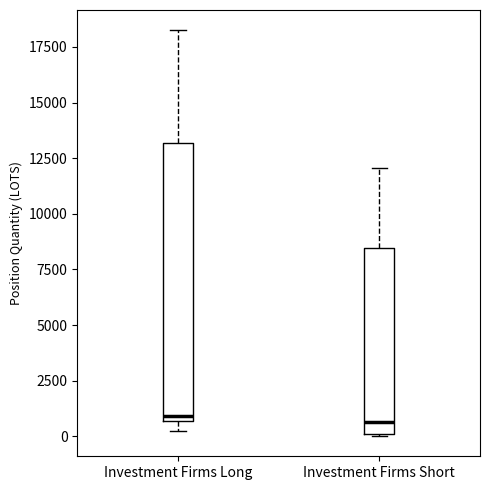

Where does the upper whisker of the box for Investment Firms Long end on the y-axis? The values are not printed on the chart, so give them approximately, as read against the axis.

18000